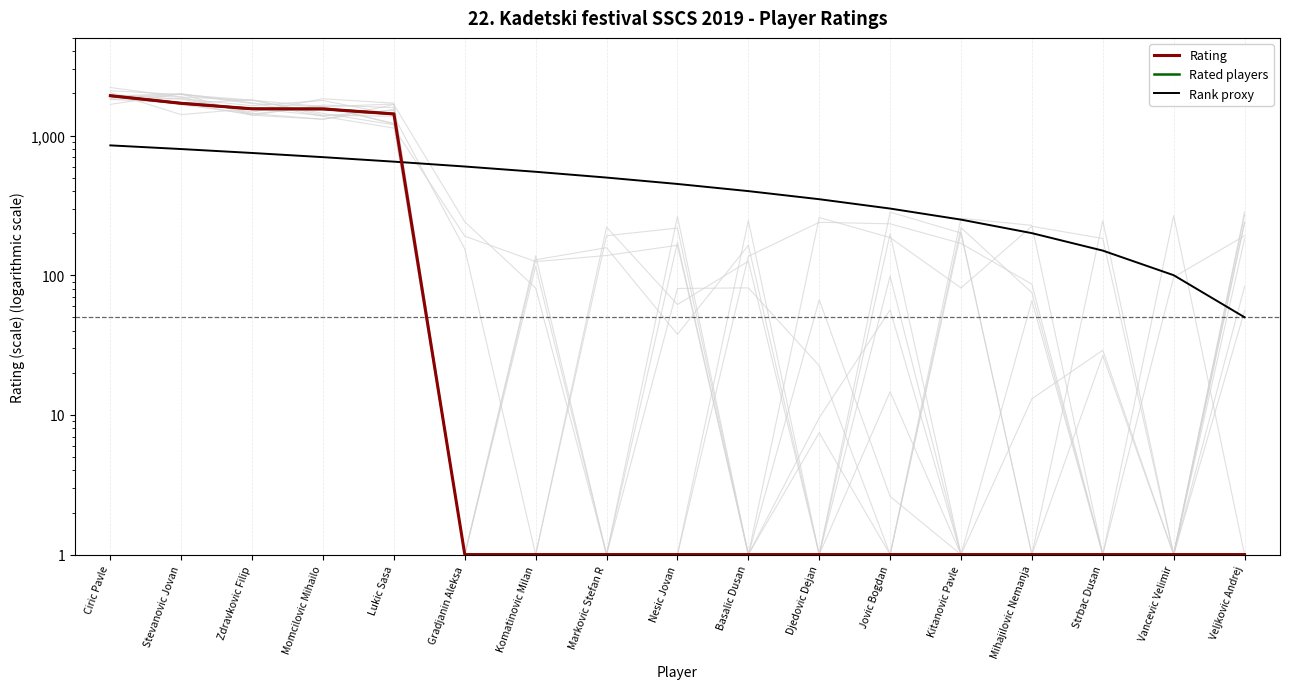

What is the value of the Rank proxy point at the 17th from the left?

50.0